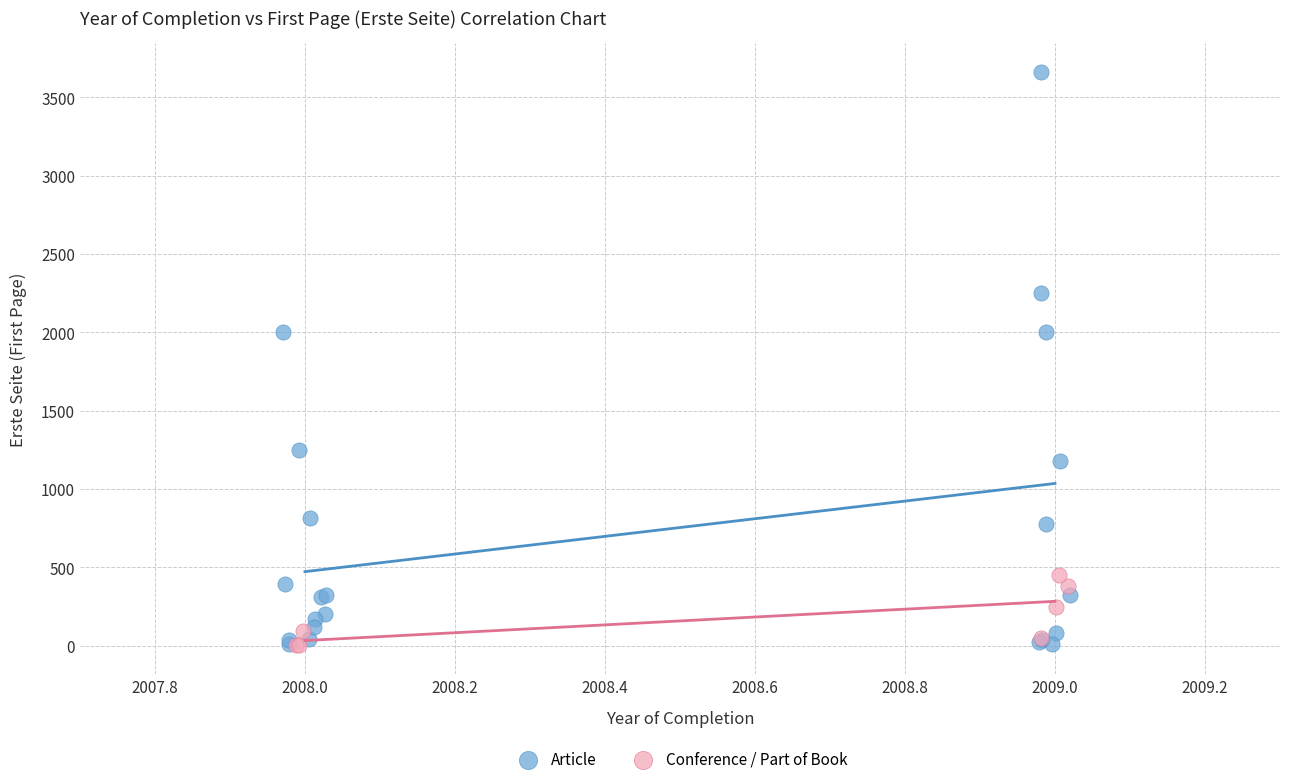

Which series has the largest Y range (max minus min)?

Article